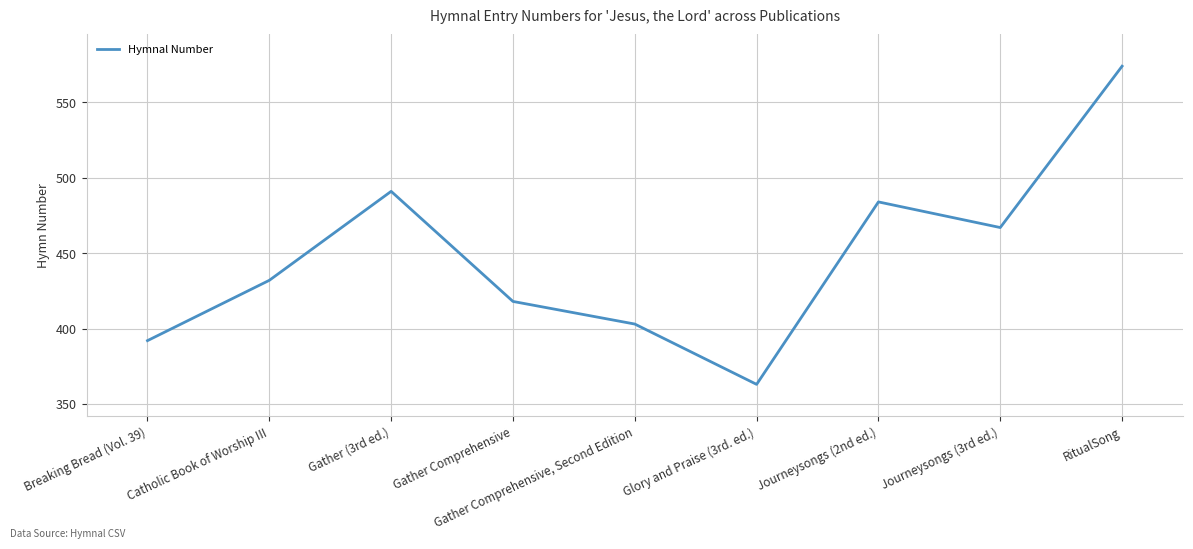

At which category does the chart reach its minimum across all series?

Glory and Praise (3rd. ed.)